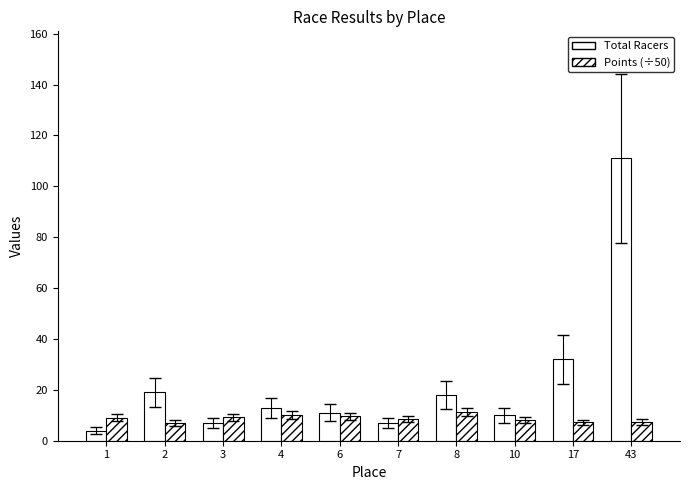

What is the value of the Total Racers bar at the 7th from the left?

18.0